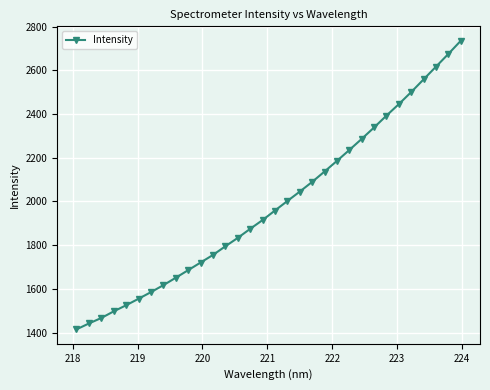

What is the minimum value shown in the chart?

1414.6